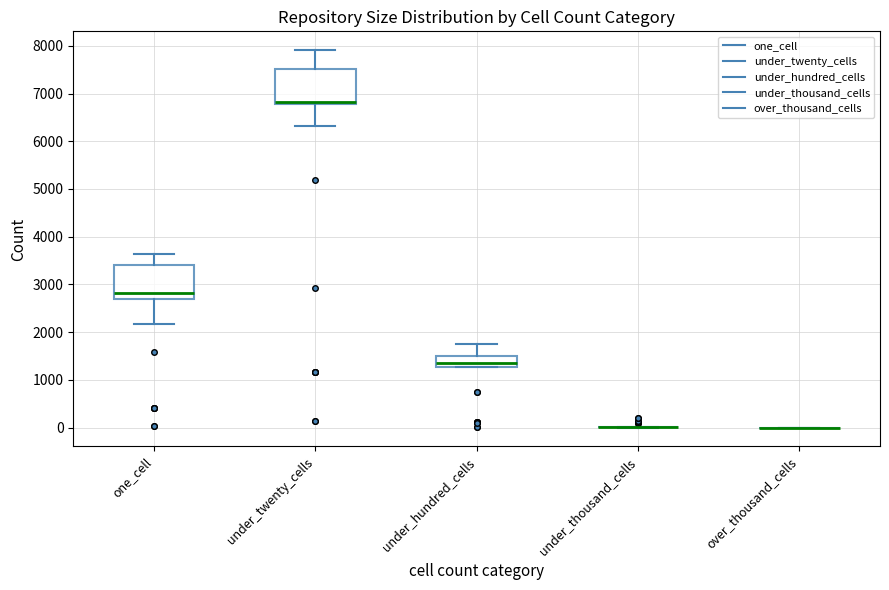

Reading left to right, transcribe this box plot: for each box, give where its median line is, the range the box spans, and where its two whiskers end, as read against the y-axis. The values are not printed on the chart, so give them approximately, as read against the axis.

one_cell: median 2800, box 2700 to 3400, whiskers 2200 to 3600
under_twenty_cells: median 6800 (just above the box's lower edge), box 6800 to 7500, whiskers 6300 to 7900
under_hundred_cells: median 1300 (just above the box's lower edge), box 1300 to 1500, whiskers 1300 to 1700
under_thousand_cells: box collapsed to a line at 0, whiskers 0 to 0
over_thousand_cells: box collapsed to a line at 0, whiskers 0 to 0